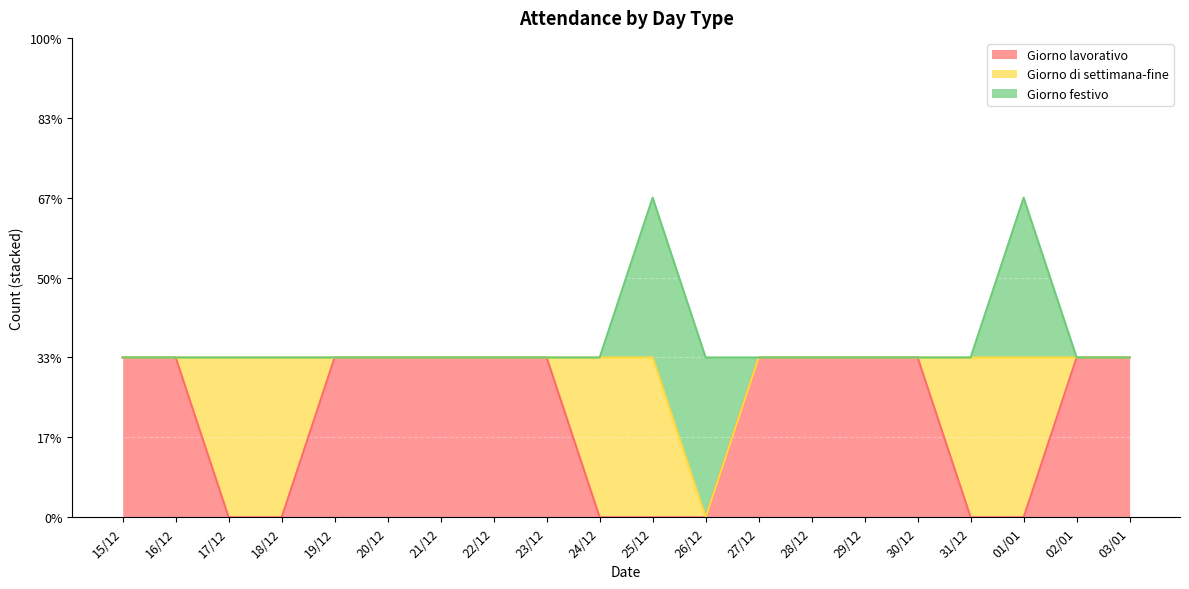

What are all the series names shown in the legend?

Giorno lavorativo, Giorno di settimana-fine, Giorno festivo